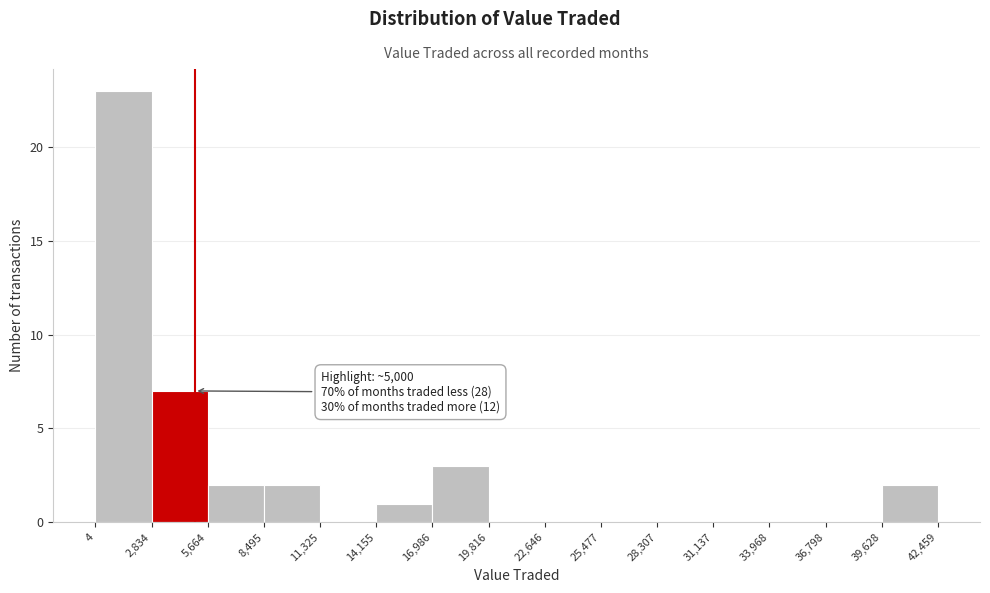

Over which range of the x-axis is the bar tallest?

4 to 2,834